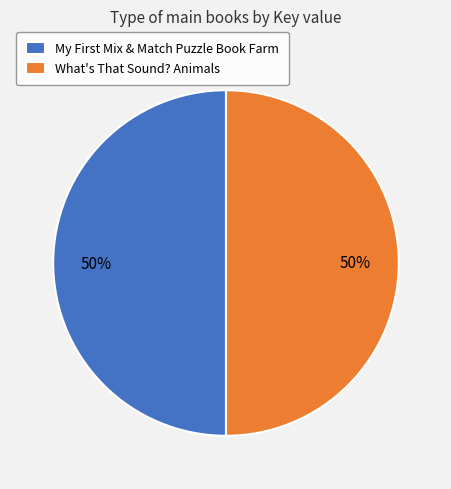

To the nearest percent, what percentage of the pie is What's That Sound? Animals?

50%